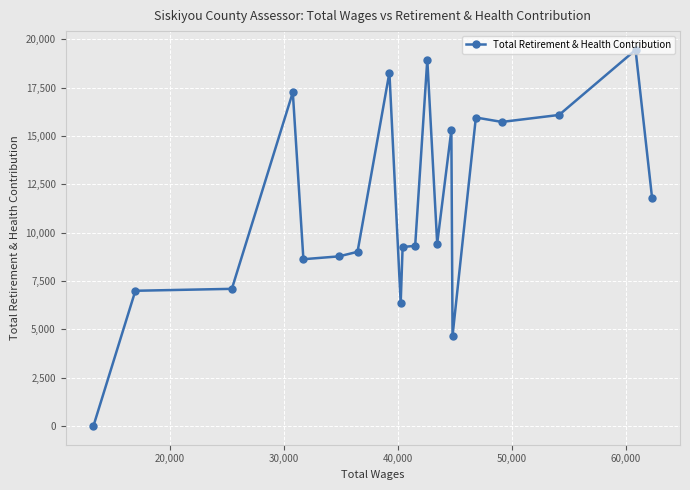

What is the average value?

11412